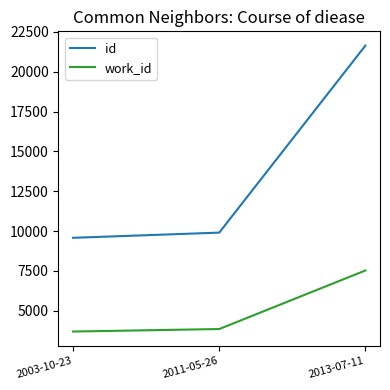

Rank the series at 2011-05-26 from lowest to highest value.

work_id, id